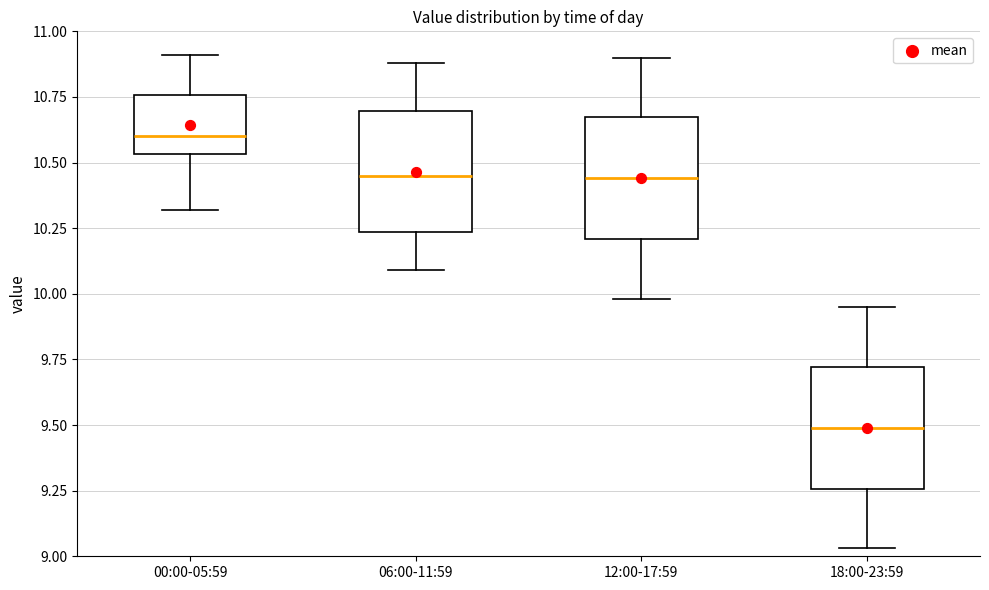

Where does the median line of the box for 00:00-05:59 sit on the y-axis? The values are not printed on the chart, so give them approximately, as read against the axis.

10.60